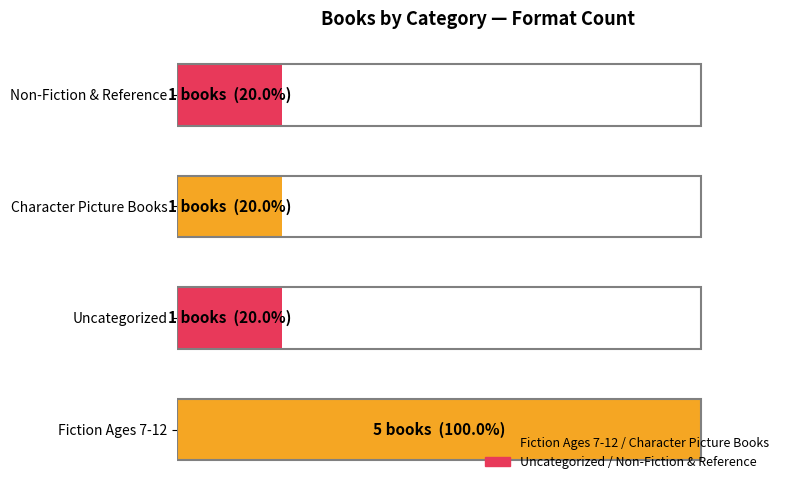

What is the difference between the maximum and second lowest values?

80